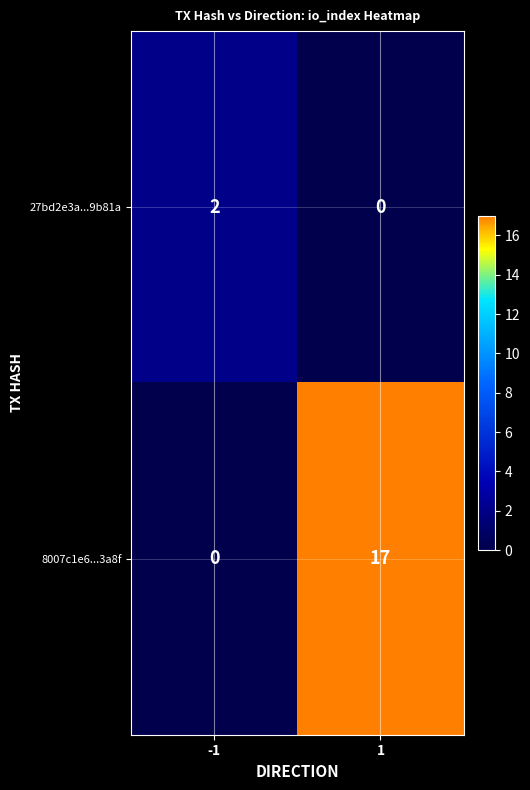

Read the 8007c1e6...3a8f value at 1.

17